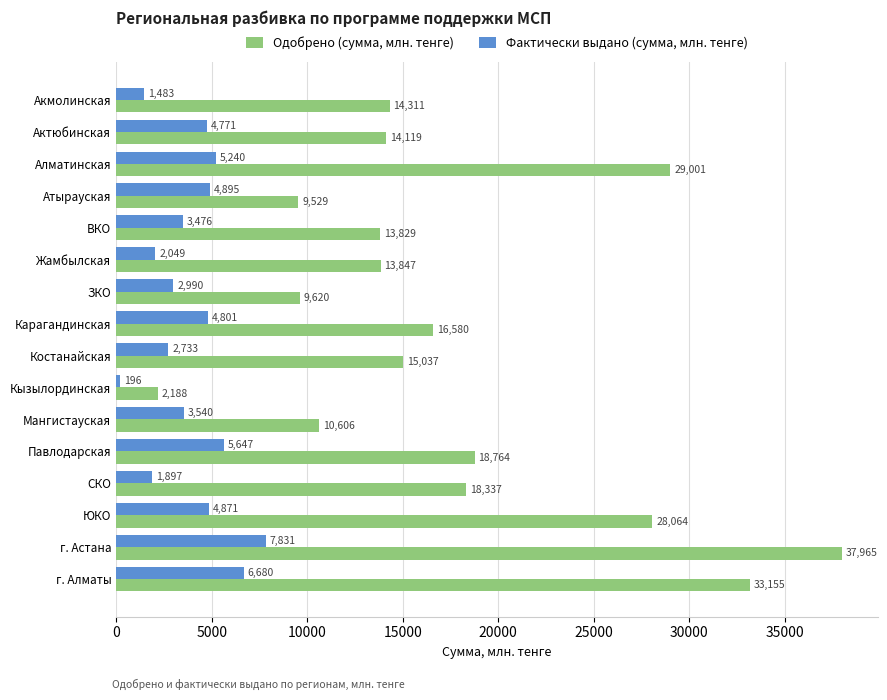

What is the average value of the Одобрено (сумма, млн. тенге) series?

17809.5